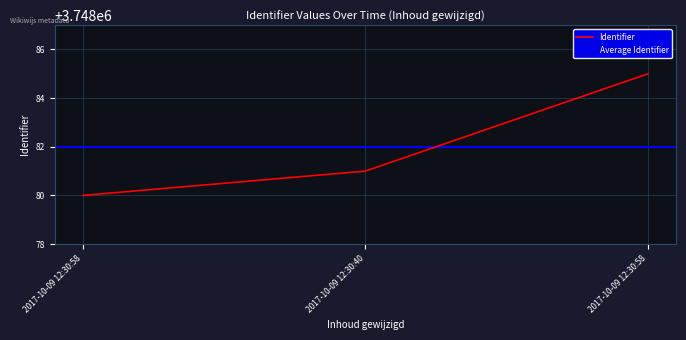

Reading left to right, list all the values displayed in this chart.

2017-10-09 12:30:58=3748080	2017-10-09 12:30:40=3748081	2017-10-09 12:30:58=3748085